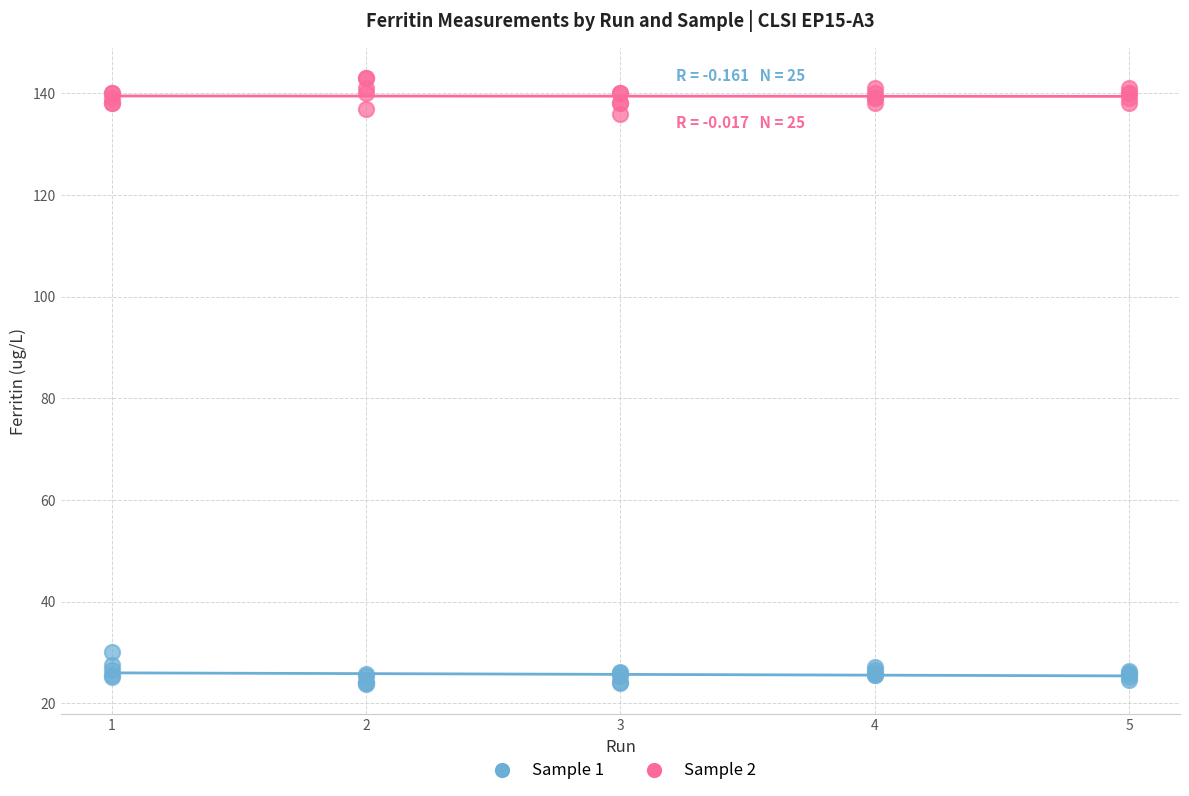

Which series reaches the maximum Y coordinate?

Sample 2